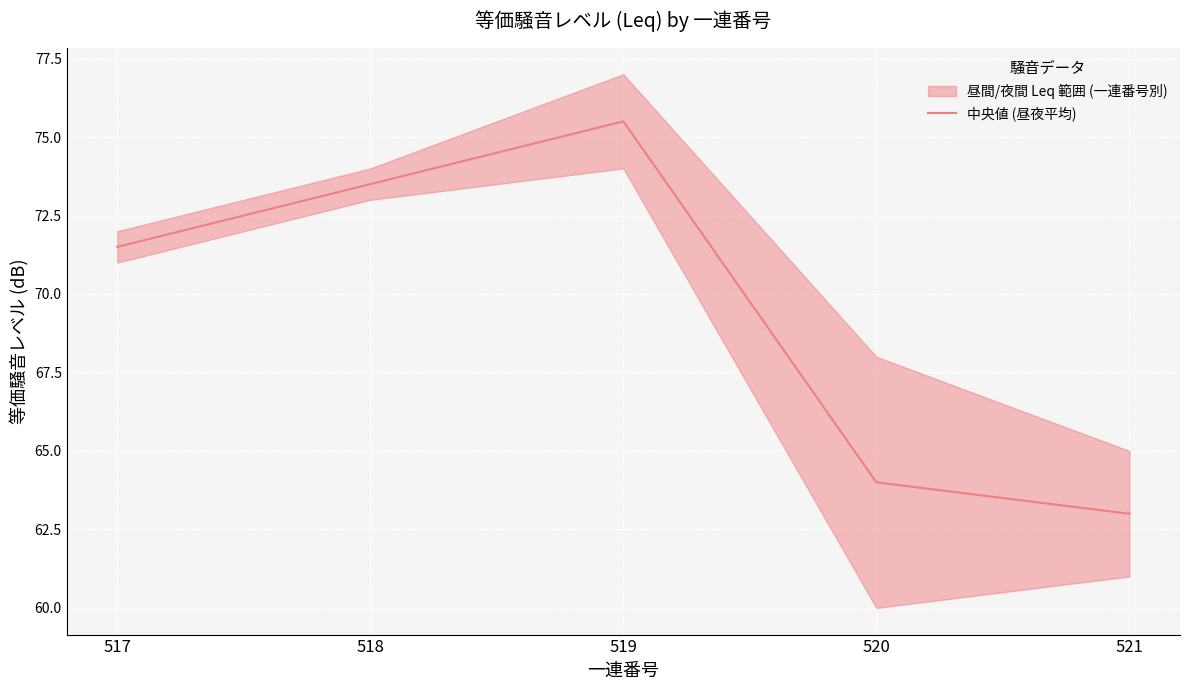

At which label does the data first exceed 71?

517